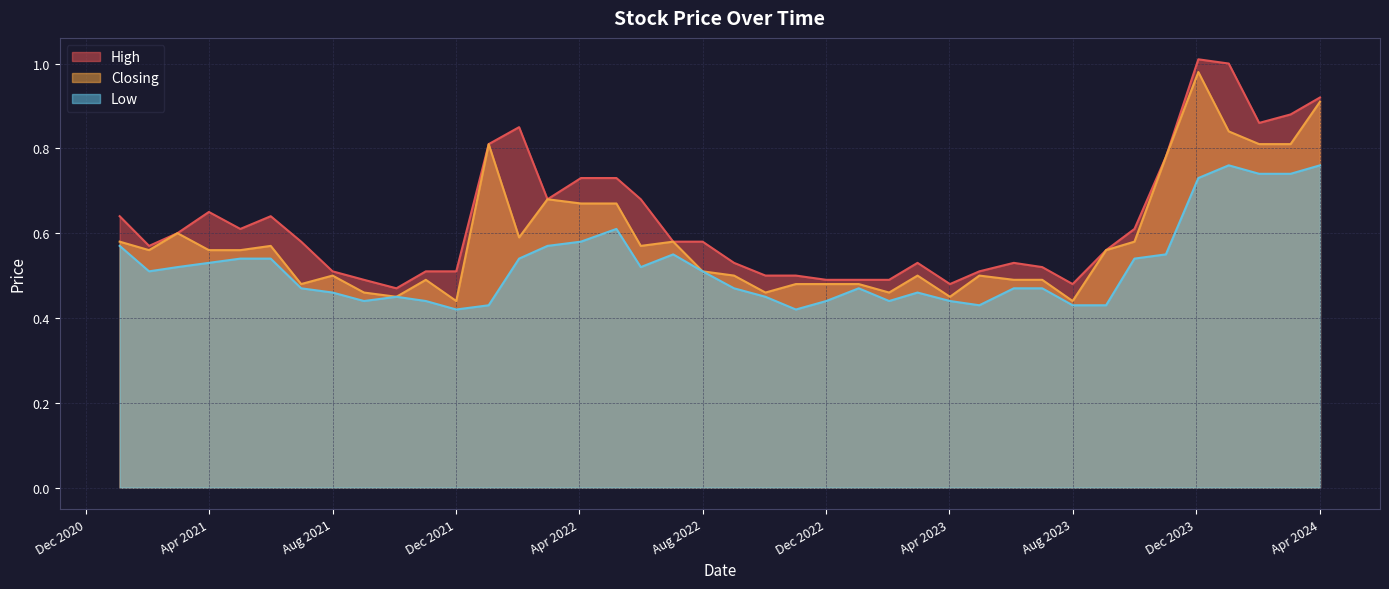

What is the average value of the High series?

0.6